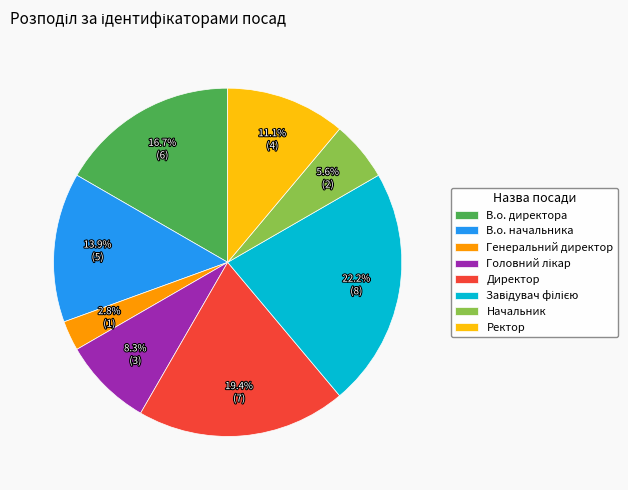

What is the smallest slice in the pie chart?

Генеральний директор